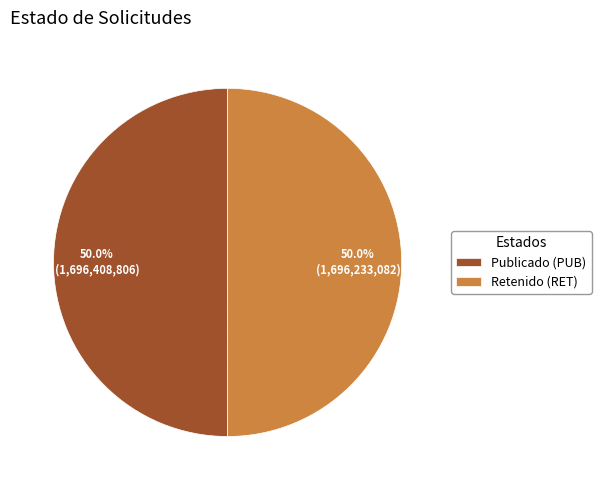

What portion of the pie excludes Retenido (RET)?

50.0%